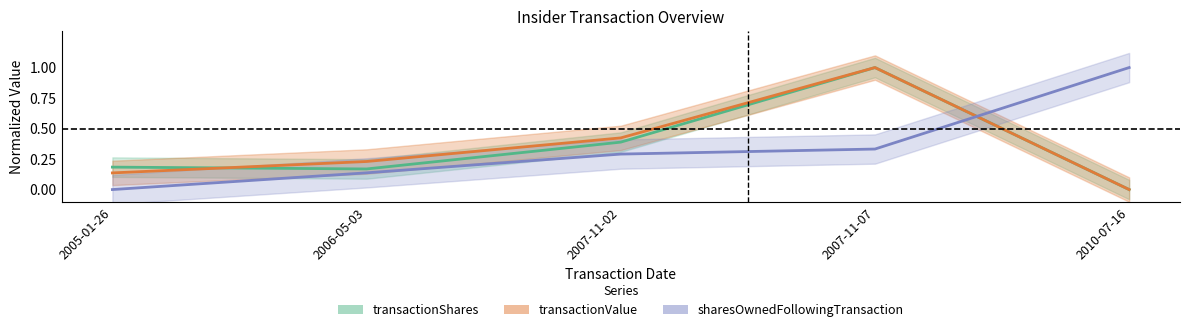

What is the label of the 1st point from the right?

2010-07-16